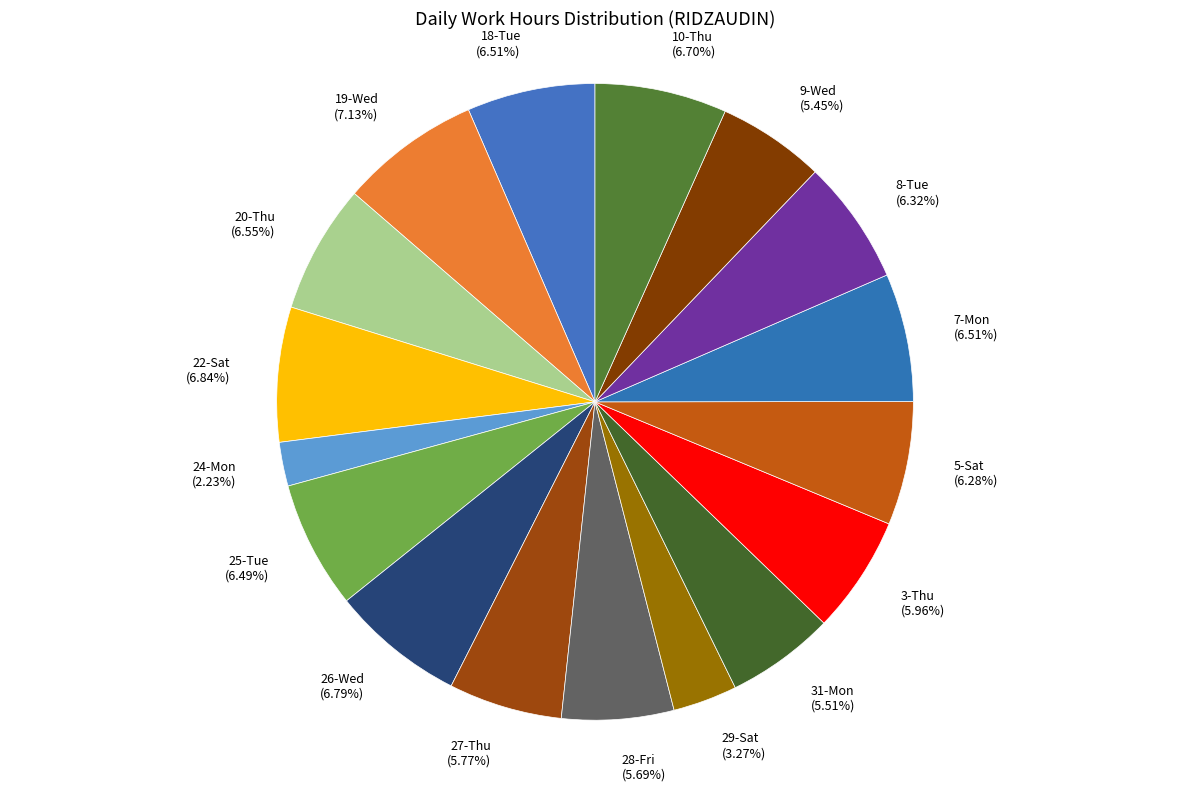

To the nearest percent, what portion does 22-Sat represent?

7%